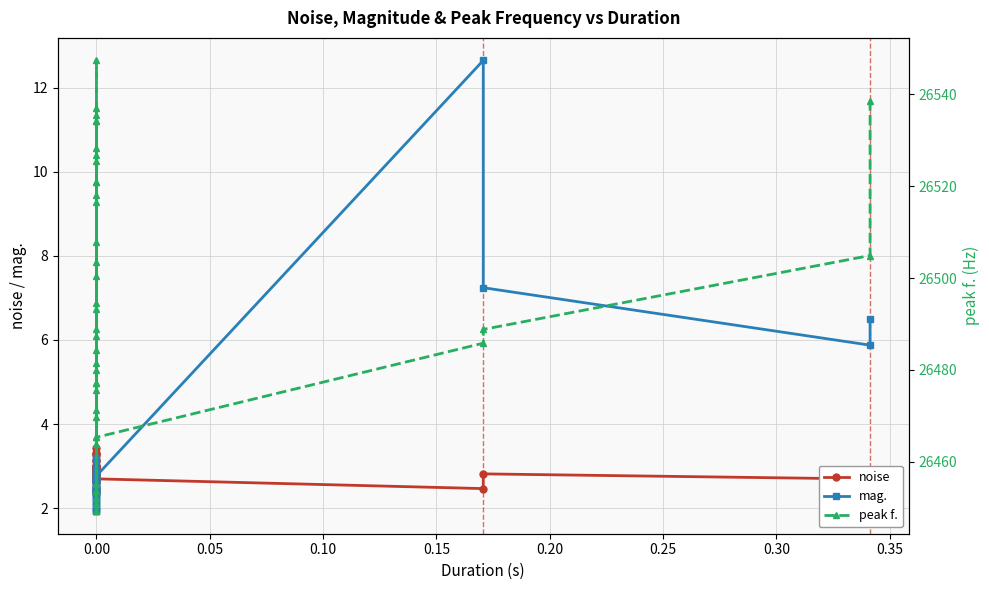

After their last crossing, which series has the higher values: mag. or noise?

mag.